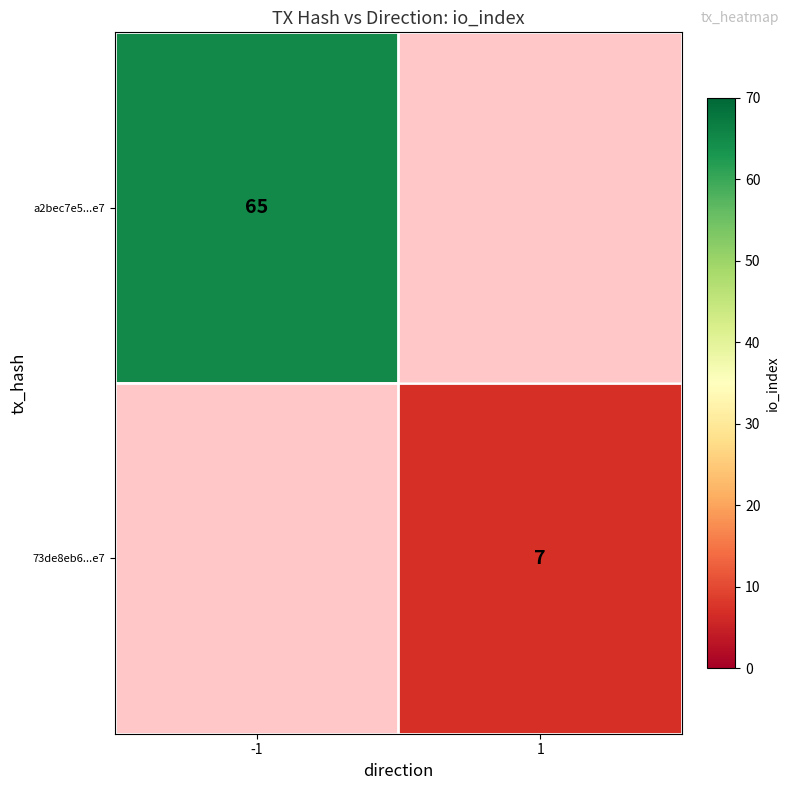

How many data points does each series have?

2